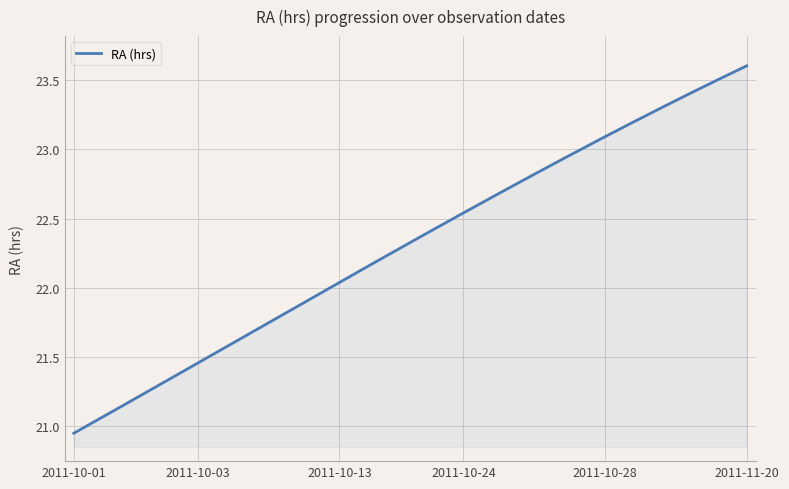

Is this an area chart (filled region under the line)?

Yes